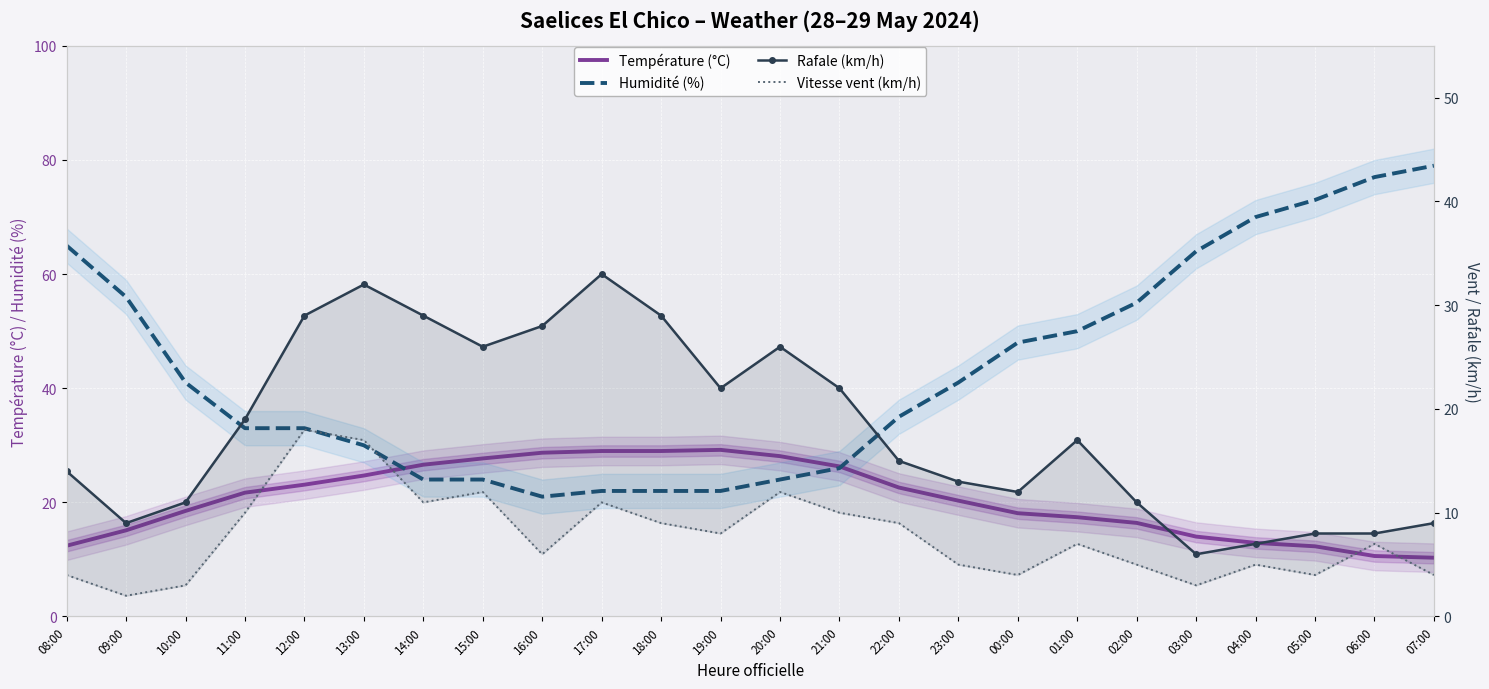

Is the value of Vitesse vent (km/h) at 19:00 greater than the value of Température (°C) at 16:00?

No